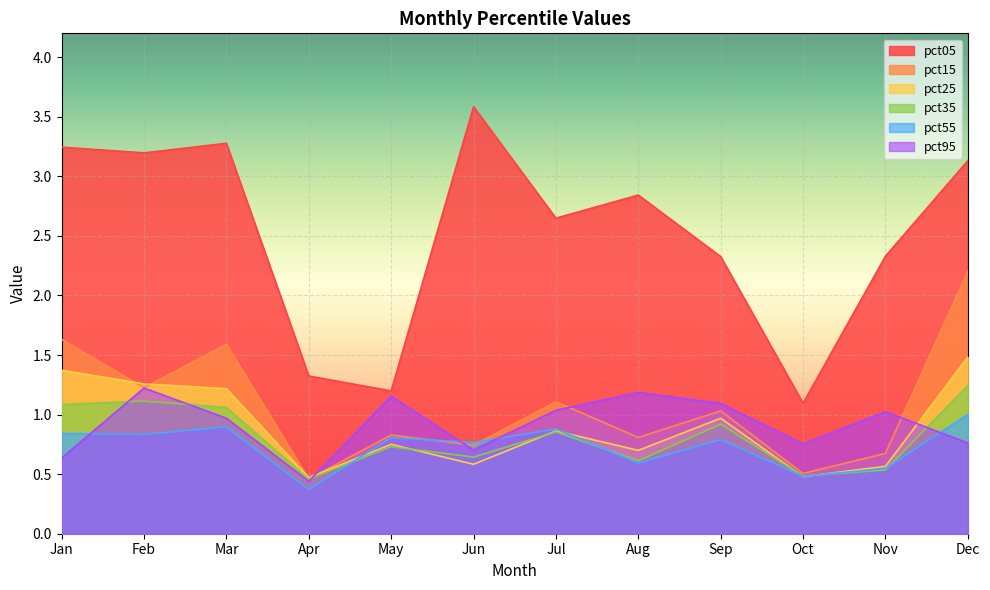

Reading left to right, extract all data points from this chart.

pct05: Jan=3.2	Feb=3.2	Mar=3.3	Apr=1.3	May=1.2	Jun=3.6	Jul=2.6	Aug=2.8	Sep=2.3	Oct=1.1	Nov=2.3	Dec=3.1
pct15: Jan=1.6	Feb=1.2	Mar=1.6	Apr=0.5	May=0.8	Jun=0.7	Jul=1.1	Aug=0.8	Sep=1.0	Oct=0.5	Nov=0.7	Dec=2.2
pct25: Jan=1.4	Feb=1.3	Mar=1.2	Apr=0.5	May=0.8	Jun=0.6	Jul=0.9	Aug=0.7	Sep=1.0	Oct=0.5	Nov=0.6	Dec=1.5
pct35: Jan=1.1	Feb=1.1	Mar=1.1	Apr=0.5	May=0.7	Jun=0.6	Jul=0.9	Aug=0.6	Sep=0.9	Oct=0.5	Nov=0.5	Dec=1.2
pct55: Jan=0.8	Feb=0.8	Mar=0.9	Apr=0.4	May=0.8	Jun=0.8	Jul=0.9	Aug=0.6	Sep=0.8	Oct=0.5	Nov=0.5	Dec=1.0
pct95: Jan=0.6	Feb=1.2	Mar=1.0	Apr=0.4	May=1.2	Jun=0.7	Jul=1.0	Aug=1.2	Sep=1.1	Oct=0.8	Nov=1.0	Dec=0.8